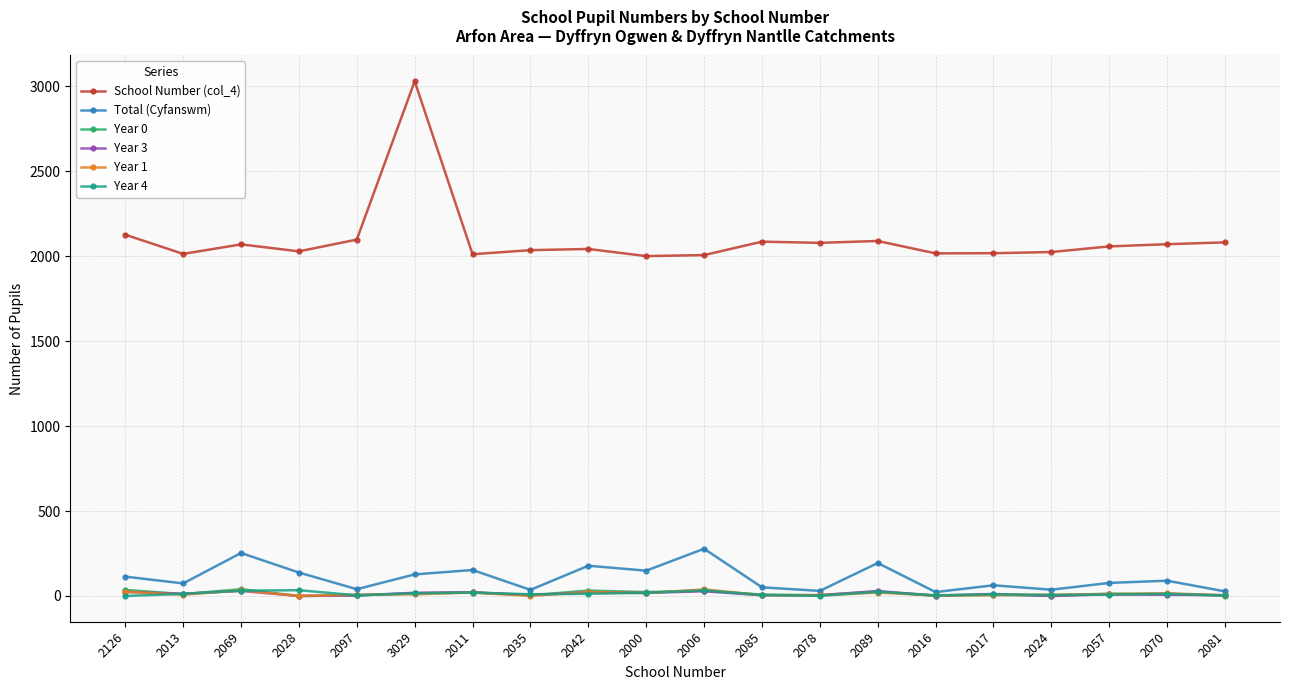

Which series has the largest total across all categories?

School Number (col_4)